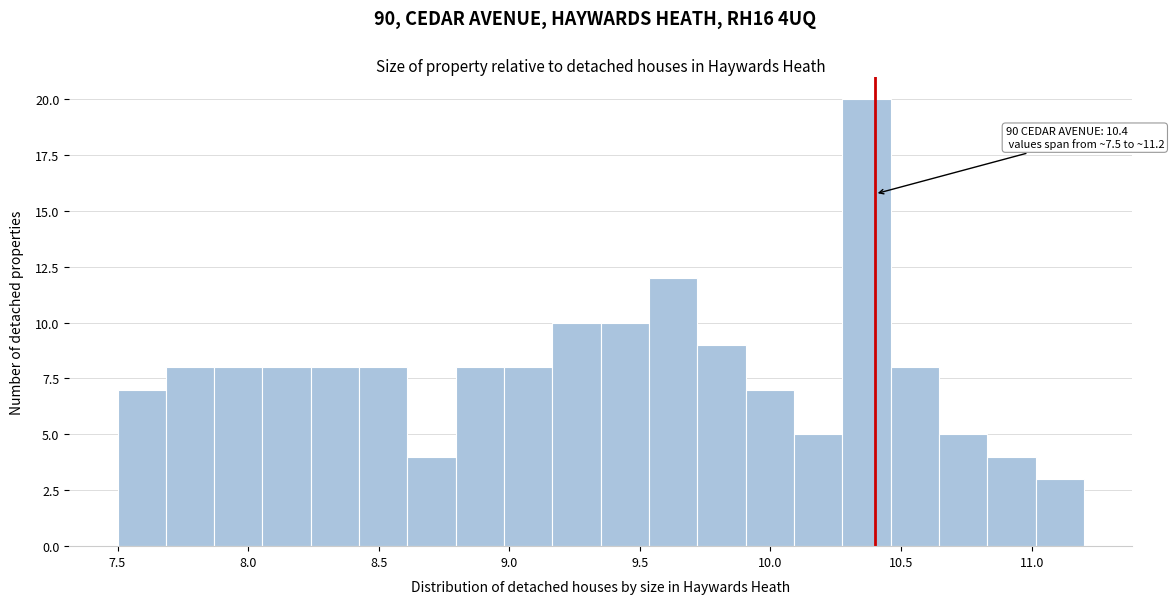

Read against the x-axis, roughly where is the centre of the tallest bar?

10.35